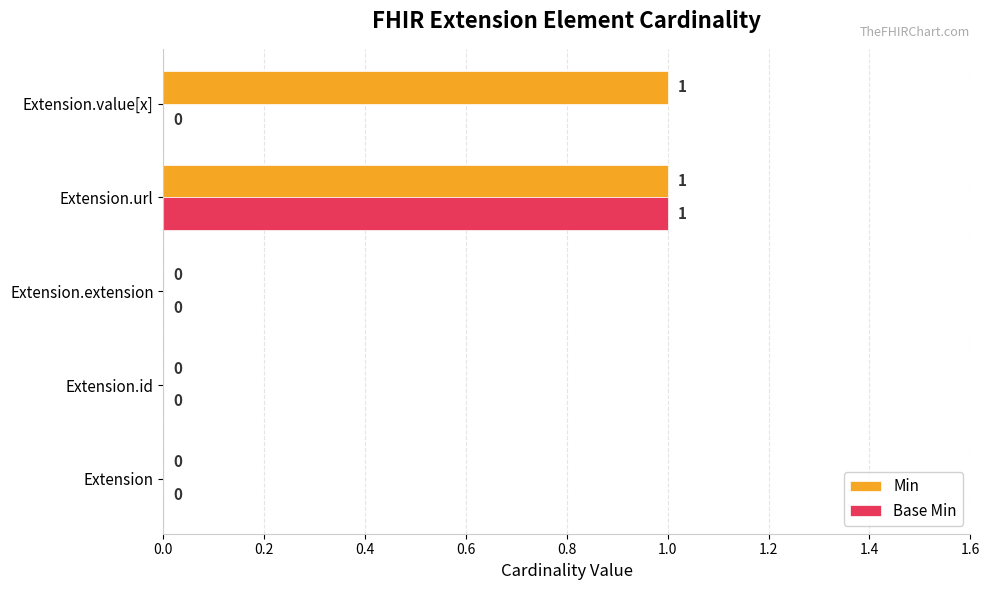

Which series has the largest total across all categories?

Min